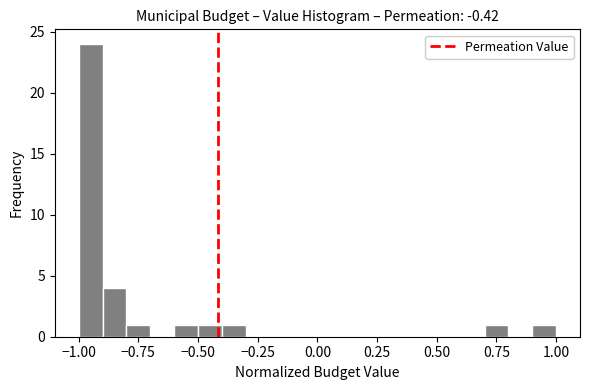

Read against the x-axis, roughly where is the centre of the tallest bar?

-0.95